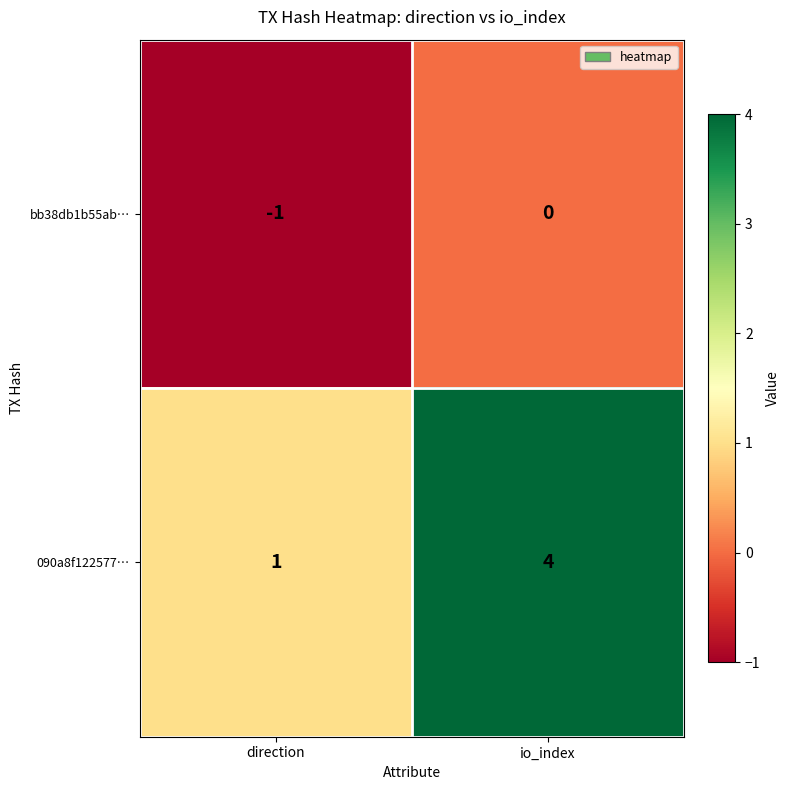

Reading left to right, list all the values displayed in this chart.

bb38db1b55ab…: direction=-1	io_index=0
090a8f122577…: direction=1	io_index=4